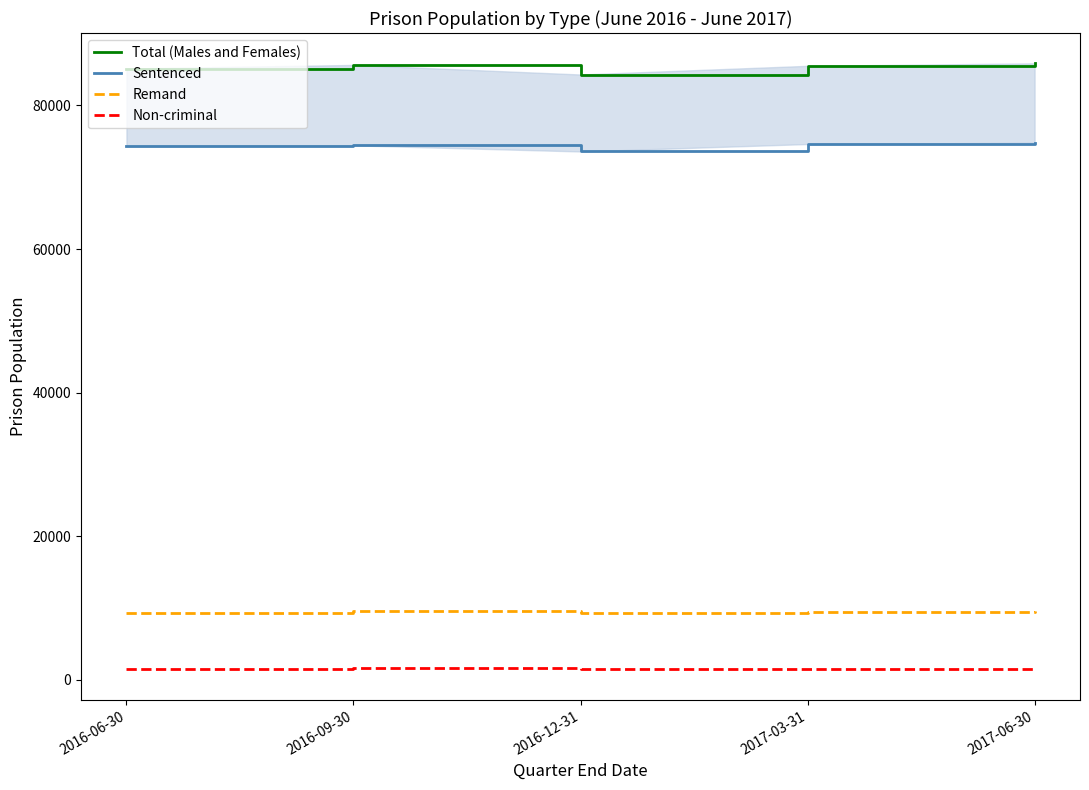

Rank the series at 2017-06-30 from highest to lowest value.

Total (Males and Females), Sentenced, Remand, Non-criminal